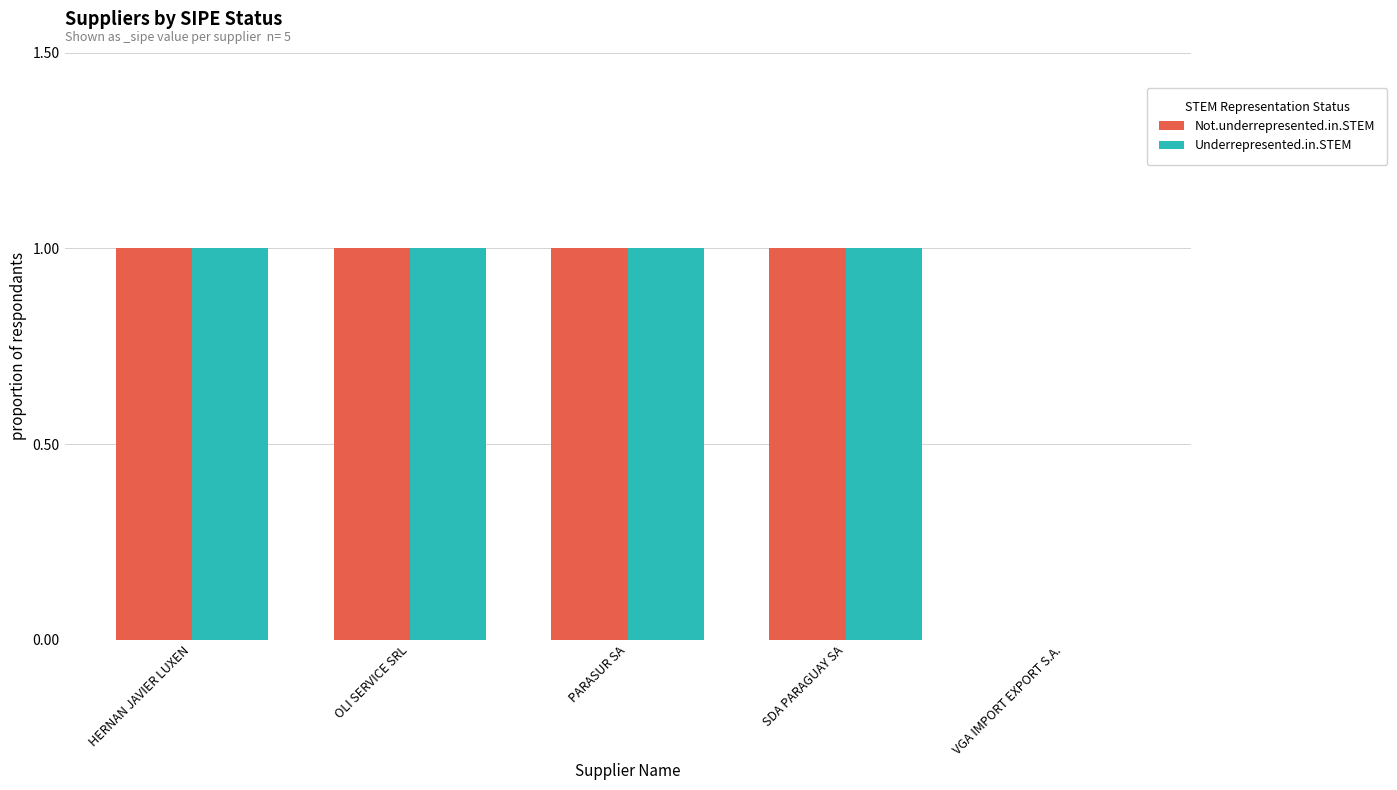

Is it true that Underrepresented.in.STEM equals 1 at SDA PARAGUAY SA?

True